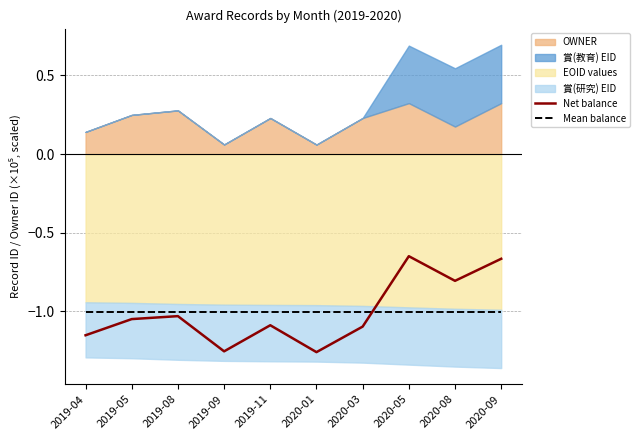

At which category does the chart reach its minimum across all series?

2020-01